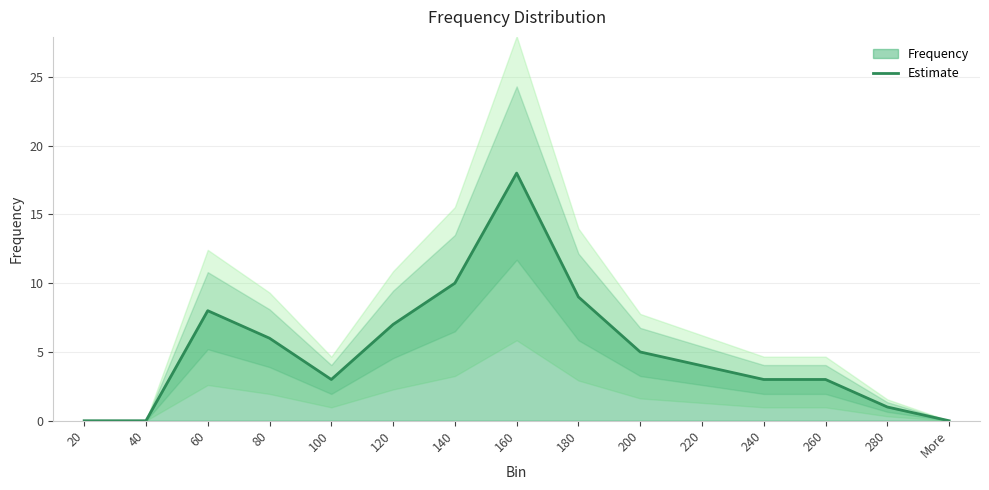

Where is the data nearest to the value 9?

180